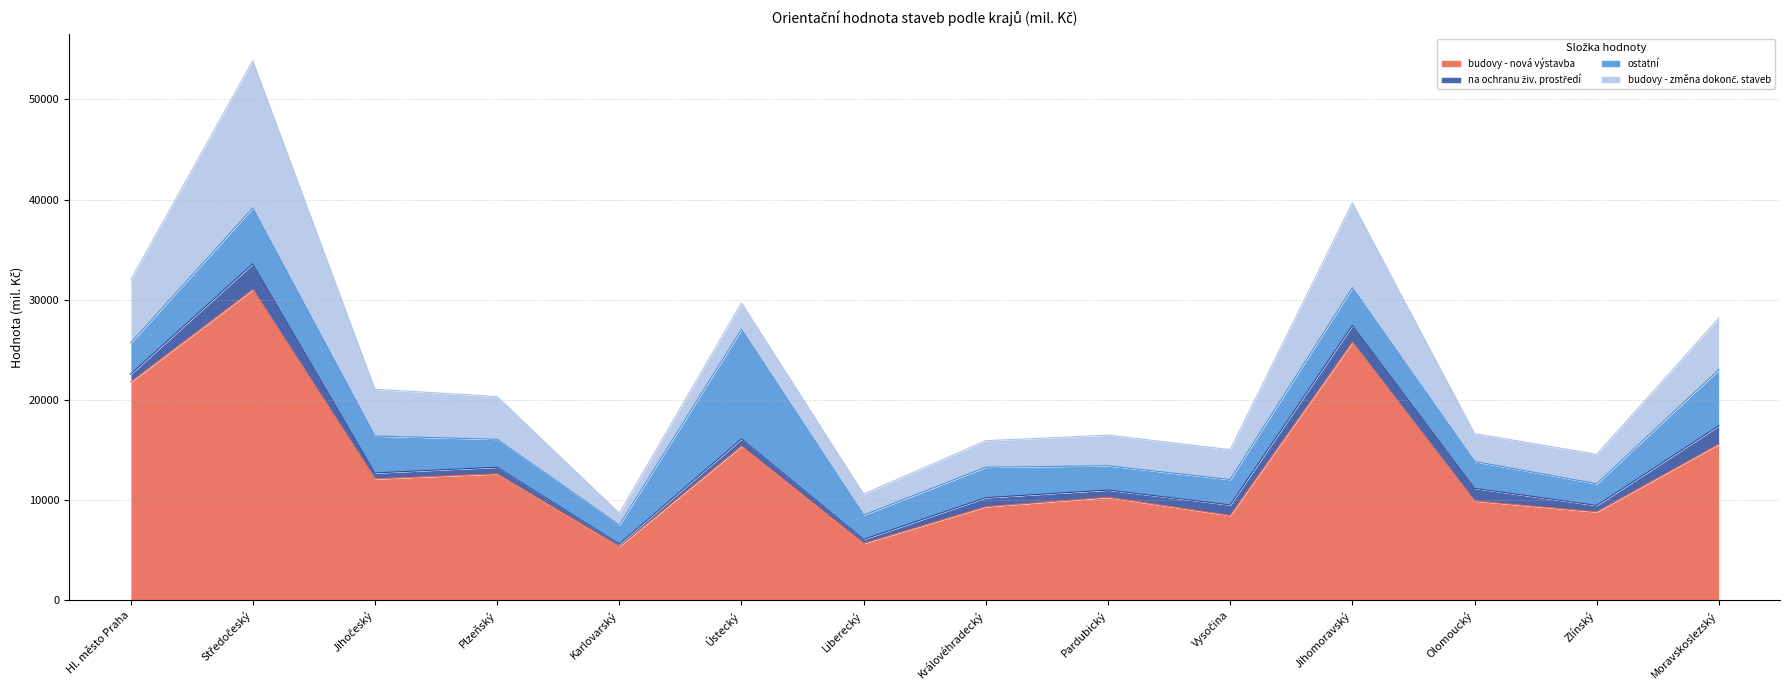

The value of na ochranu živ. prostředí at Liberecký is 401. True or false?

True